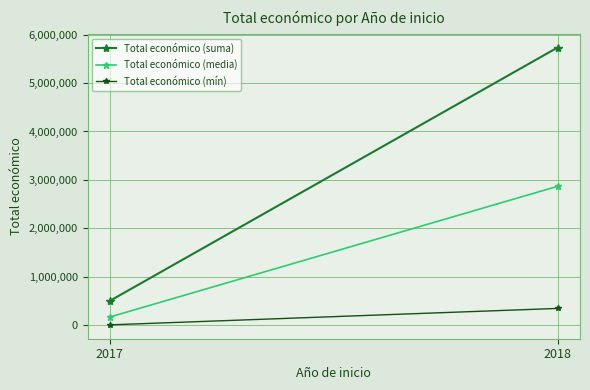

List the labels in order of Total económico (suma) value, largest first.

2018, 2017